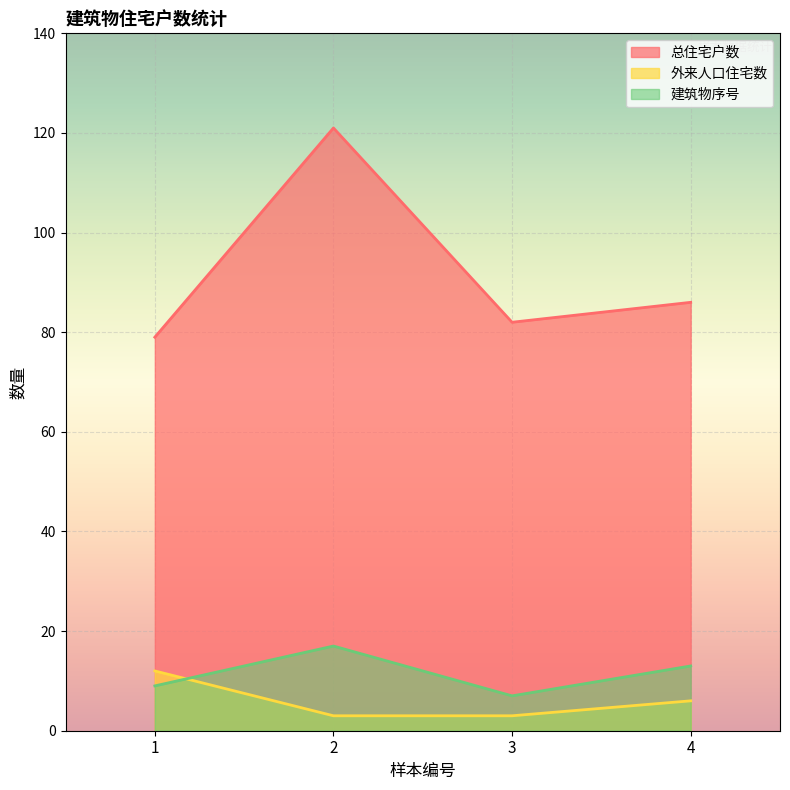

True or false: 建筑物序号 has a value of 17 at 2.

True